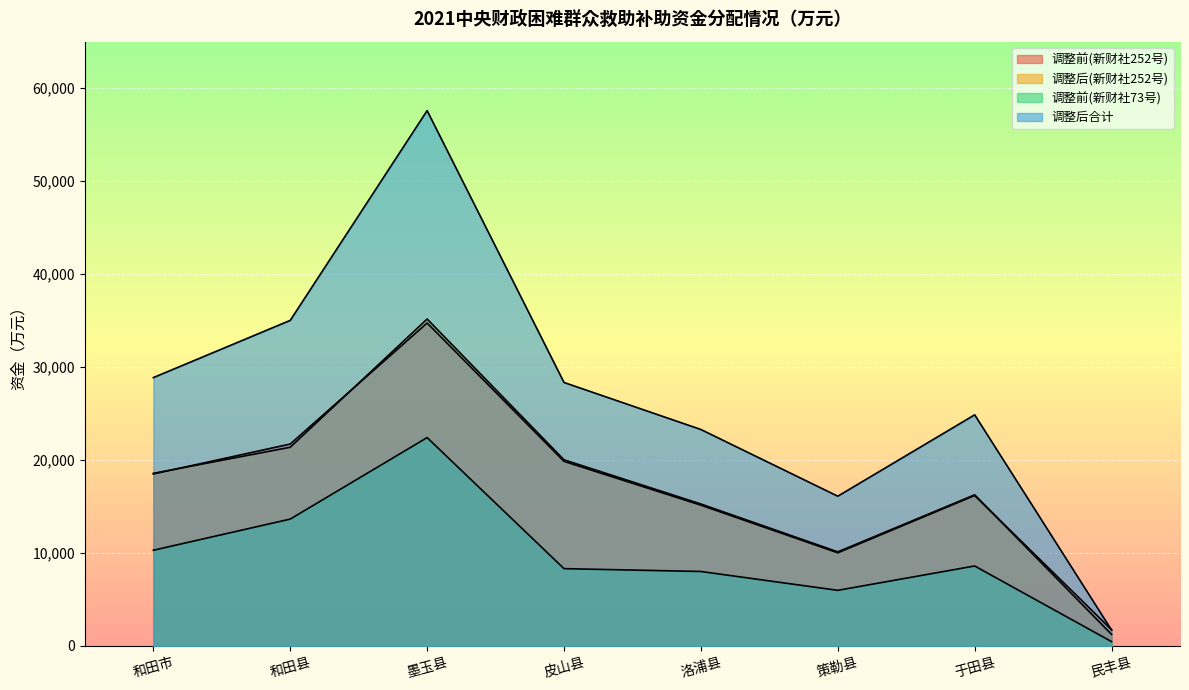

Rank the series by their maximum value, from highest to lowest.

调整后合计, 调整后(新财社252号), 调整前(新财社252号), 调整前(新财社73号)